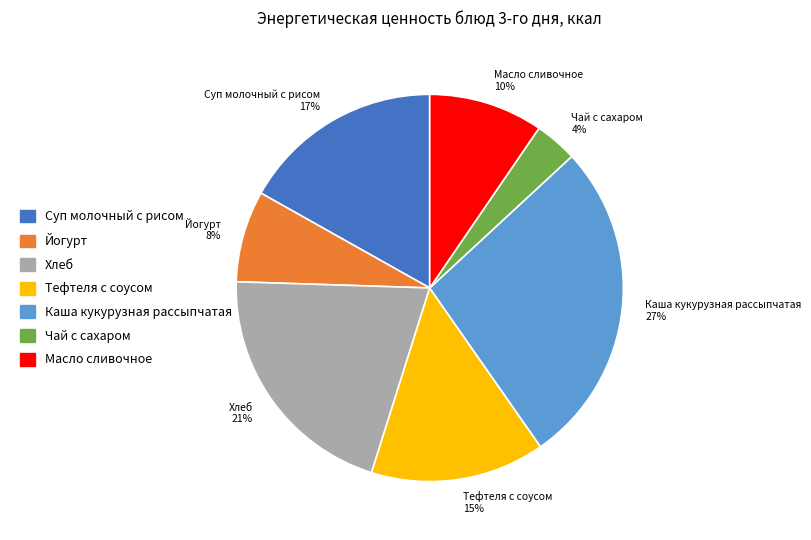

To the nearest percent, what percentage of the pie is Тефтеля с соусом?

15%